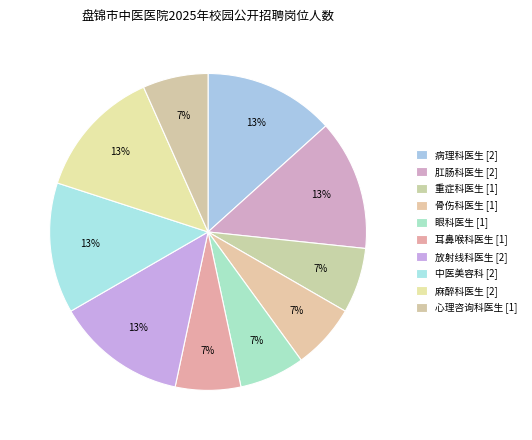

How many segments does this pie chart have?

10